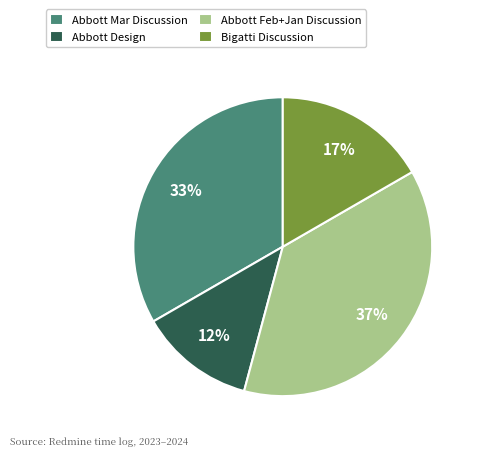

To the nearest percent, what portion does Abbott Mar Discussion represent?

33%